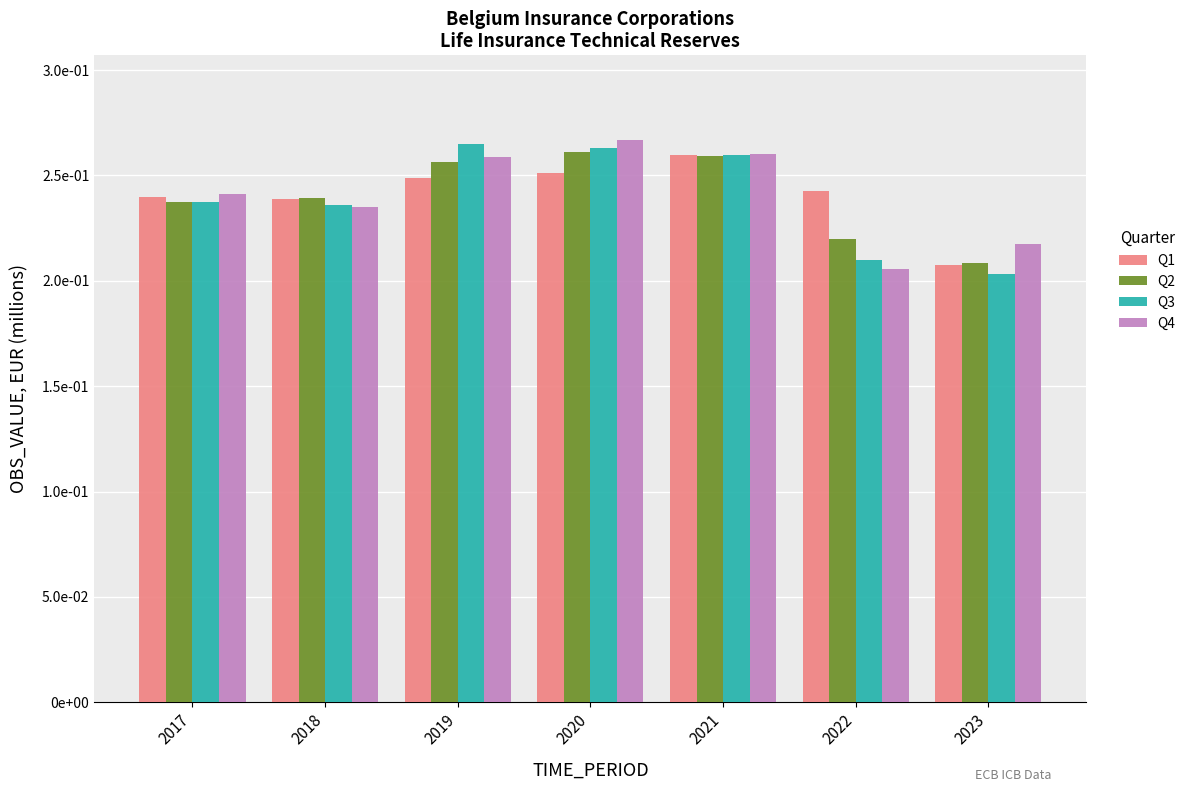

Does the chart contain stacked bars?

No